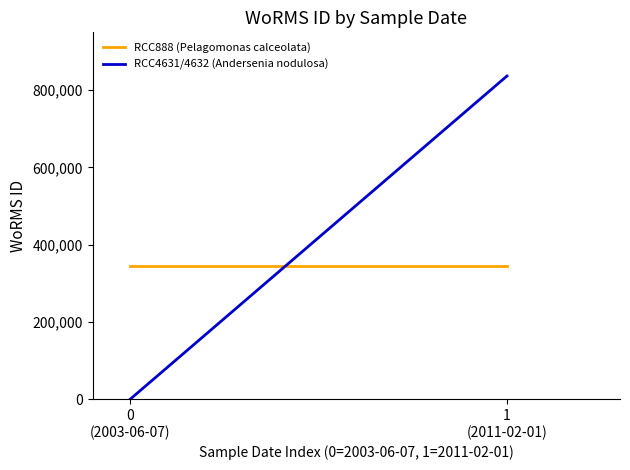

Is the value of RCC888 (Pelagomonas calceolata) at 0
(2003-06-07) greater than the value of RCC4631/4632 (Andersenia nodulosa) at 0
(2003-06-07)?

Yes